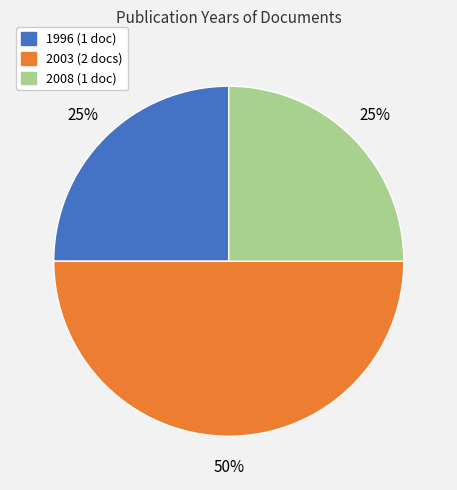

To the nearest percent, what is the average slice percentage?

33%